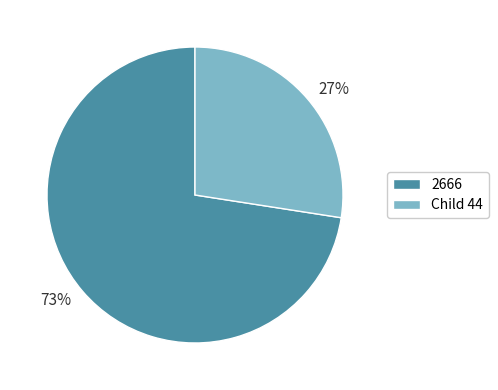

What is the majority slice?

2666